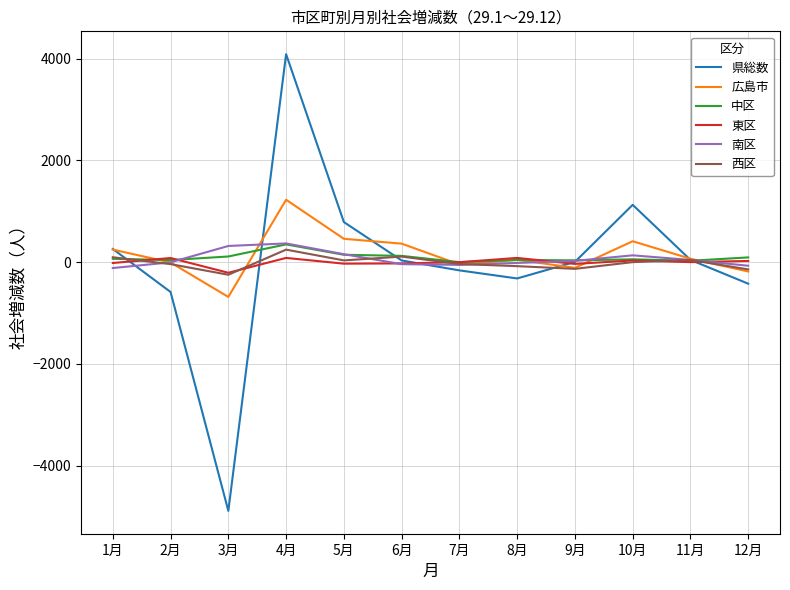

Which series has the largest range (max minus min)?

県総数